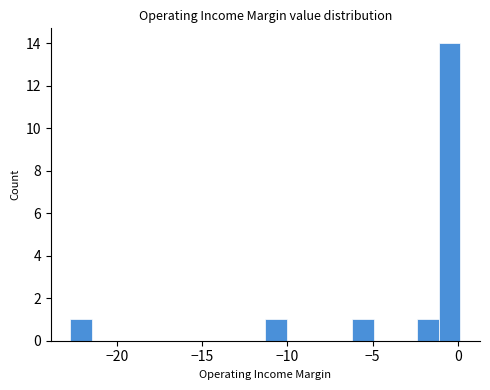

Read against the x-axis, roughly where is the centre of the tallest bar?

-0.5